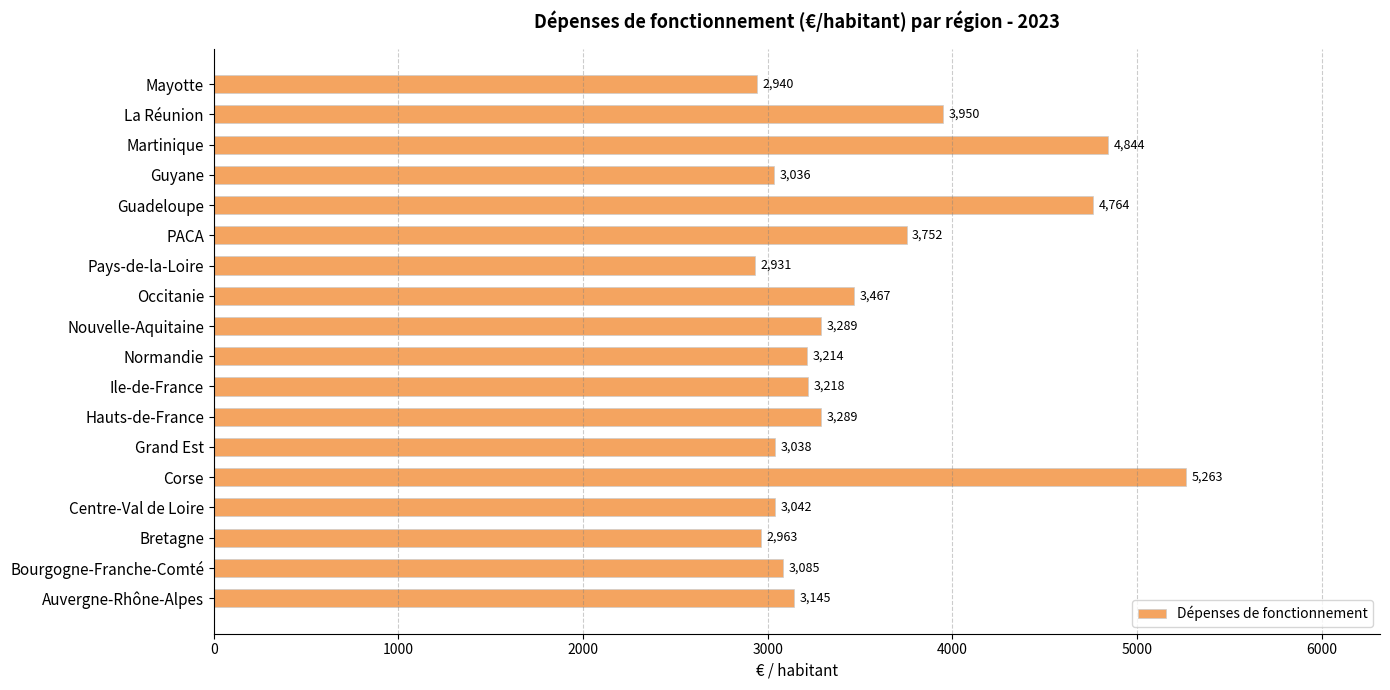

At which category does the chart reach its peak across all series?

Corse